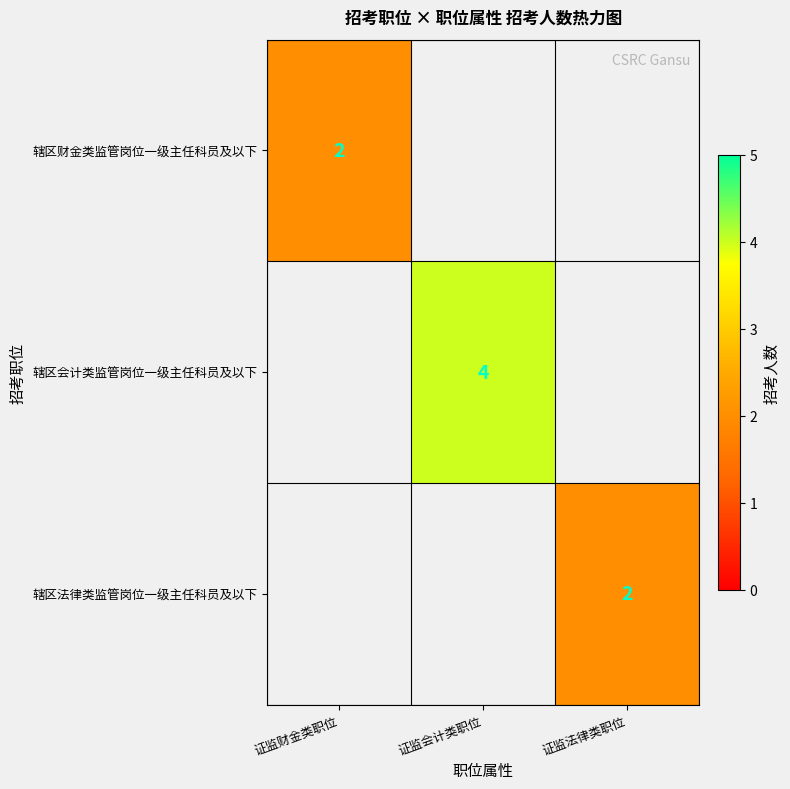

The 辖区法律类监管岗位一级主任科员及以下 series shows 2 at 证监法律类职位. True or false?

True